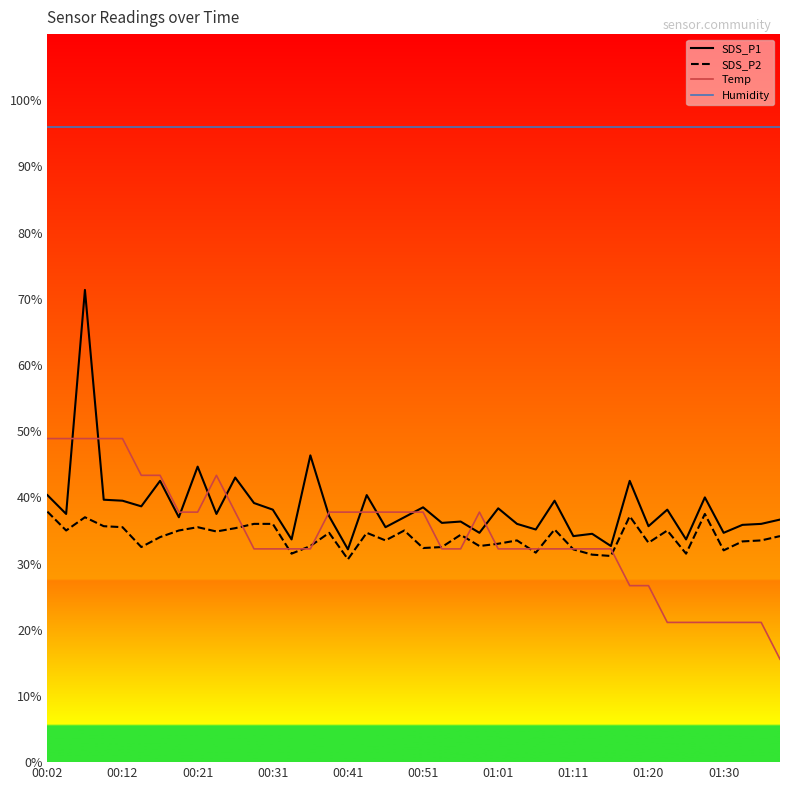

True or false: Humidity and SDS_P1 cross at least once.

False